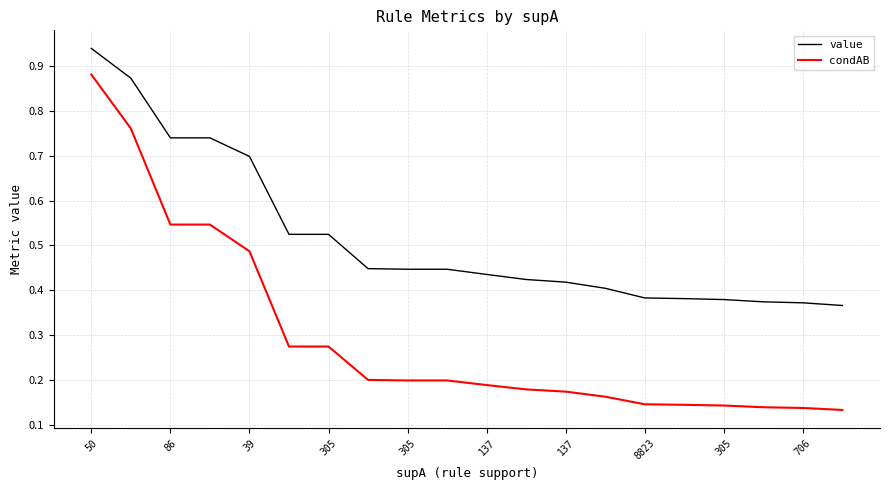

True or false: condAB and value cross at least once.

False